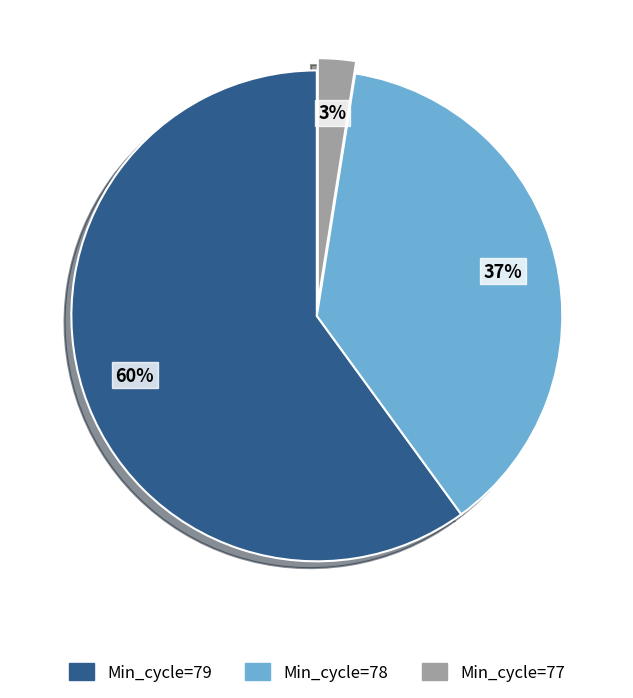

Which slice is the largest?

Min_cycle=79